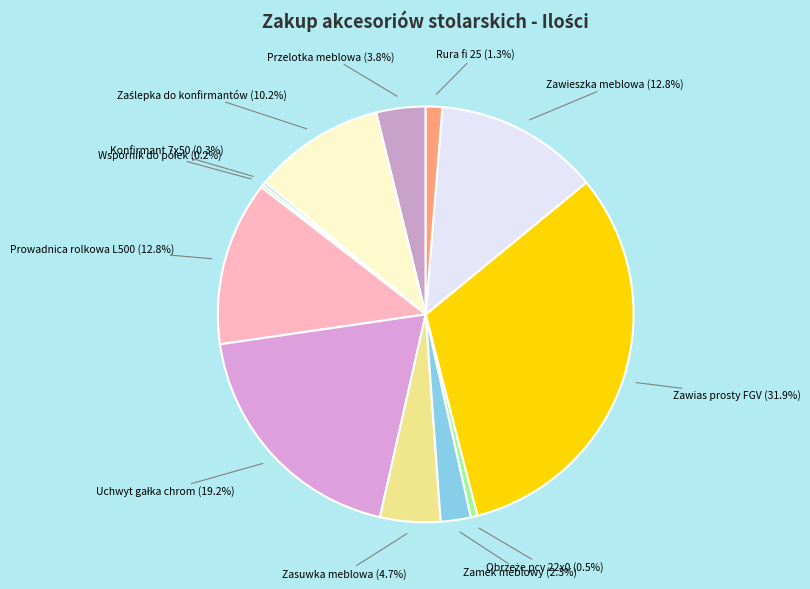

To the nearest percent, what is the average slice percentage?

8%